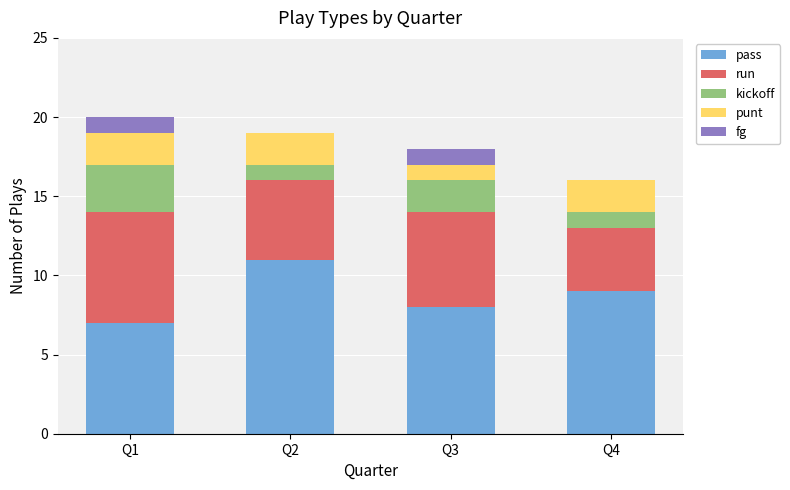

At which label does pass reach its peak?

Q2